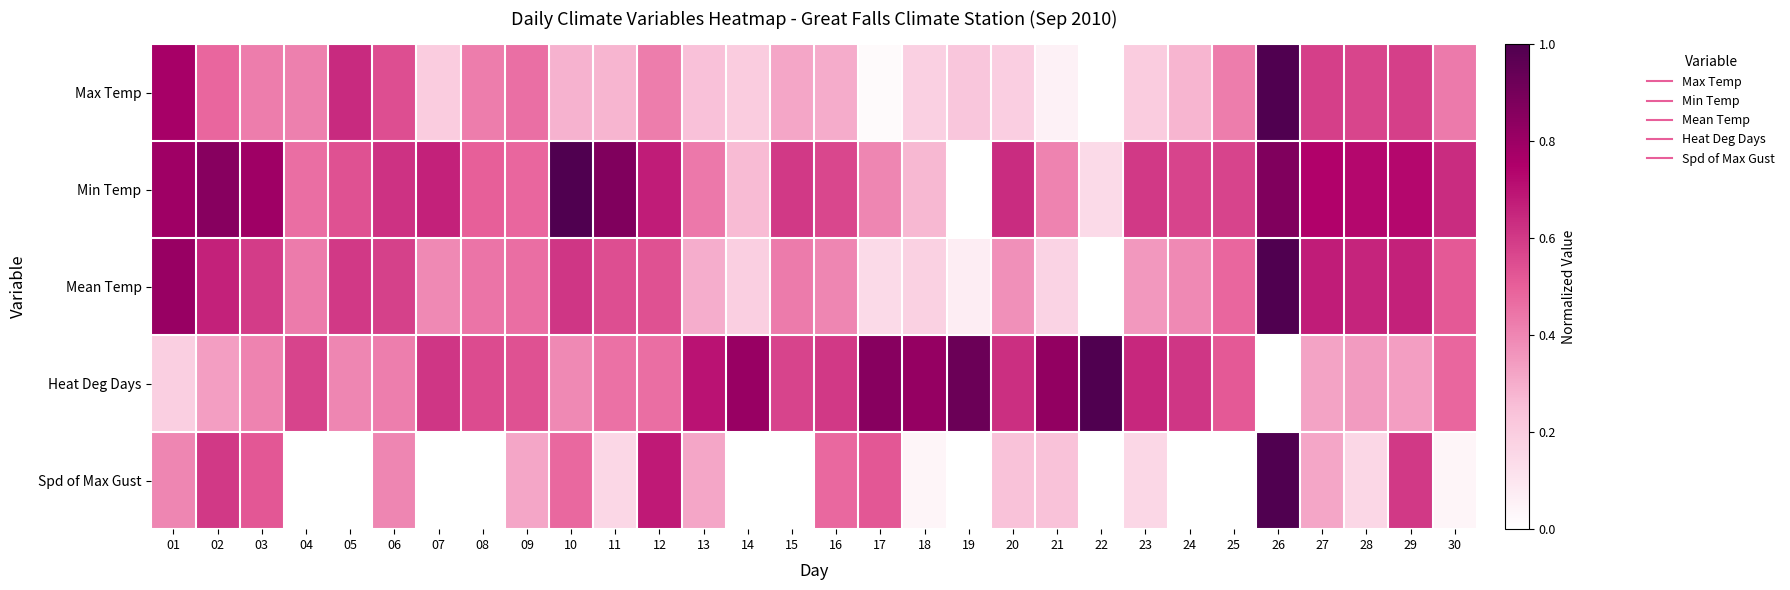

List the series in order of their peak value, highest first.

Max Temp, Min Temp, Mean Temp, Heat Deg Days, Spd of Max Gust